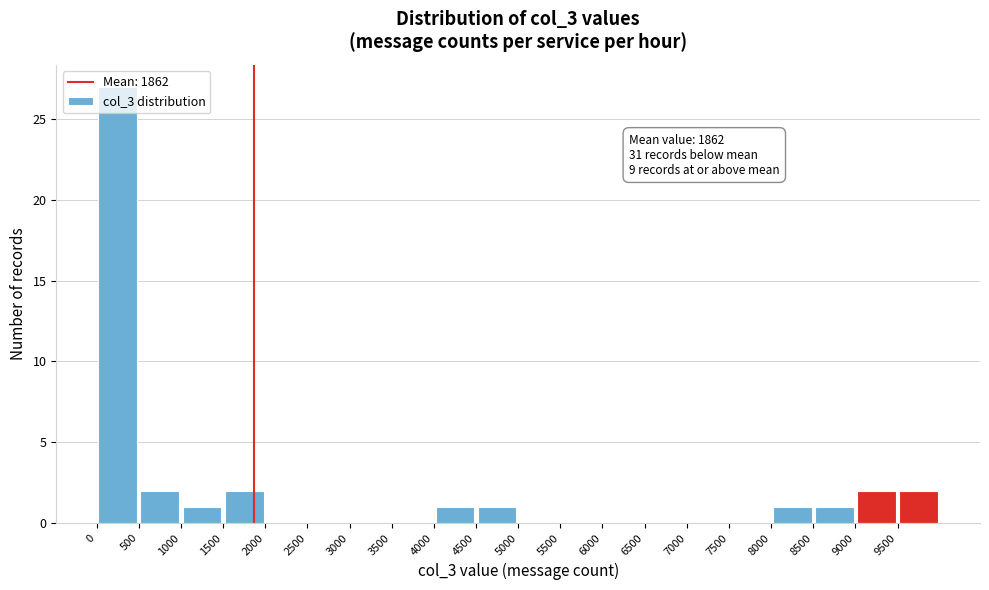

Which range on the x-axis has the tallest bar?

0 to 500